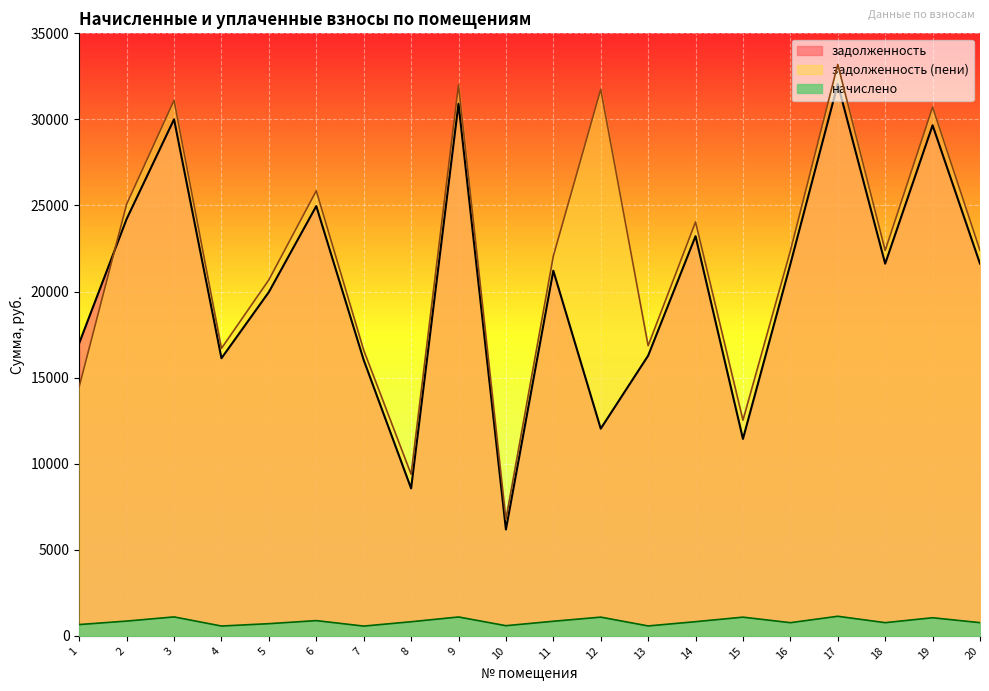

At which category does задолженность (пени) reach its first local peak?

3